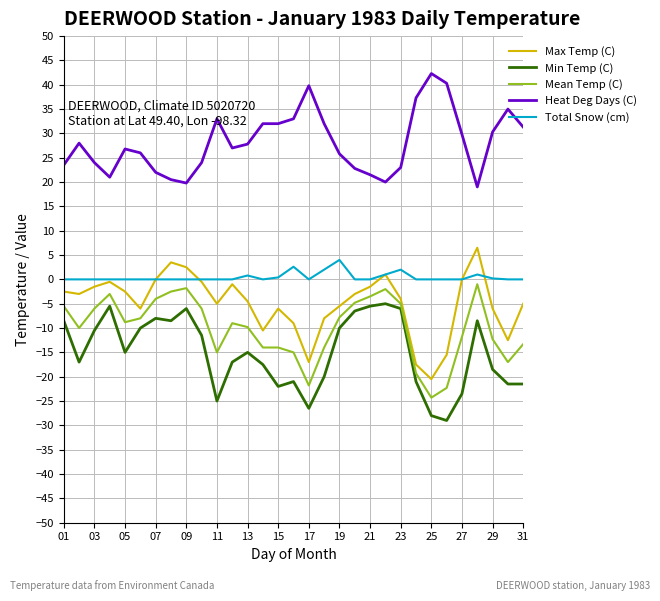

What is the greatest value displayed?

42.3